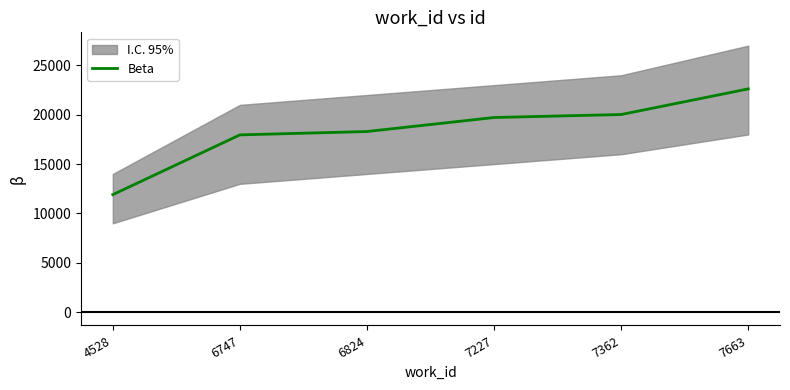

What is the change in value from 6747 to 6824?

+341